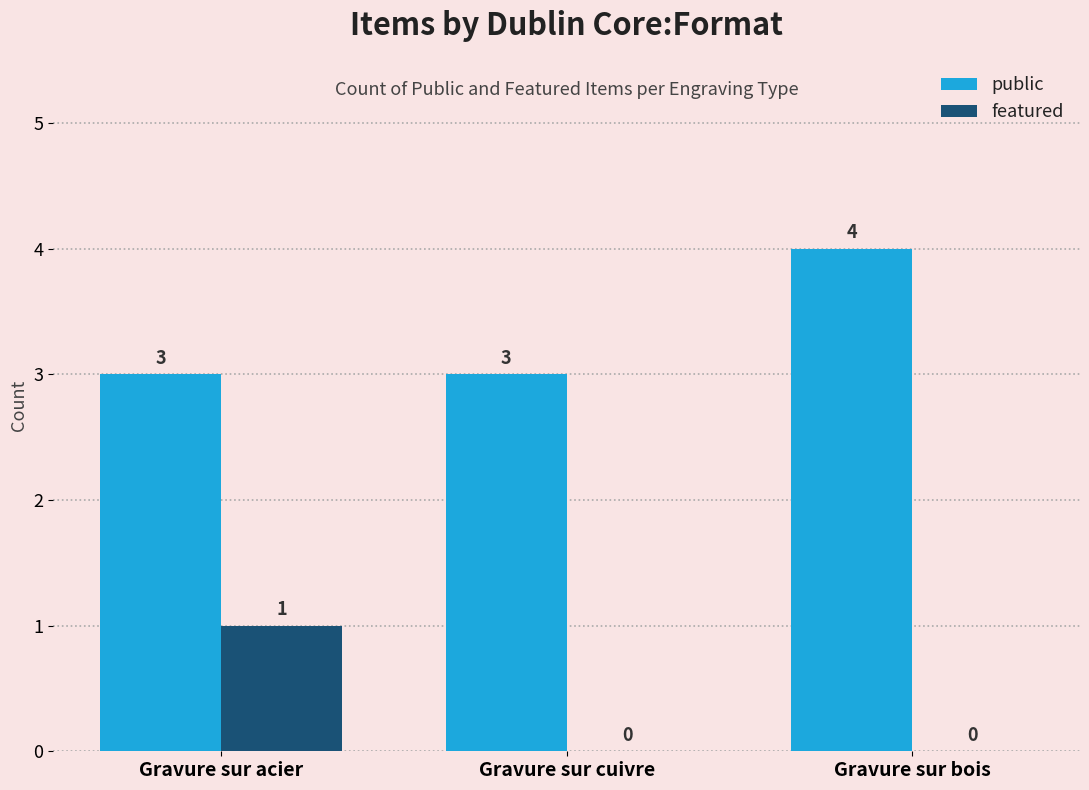

What is the maximum value shown in the chart?

4